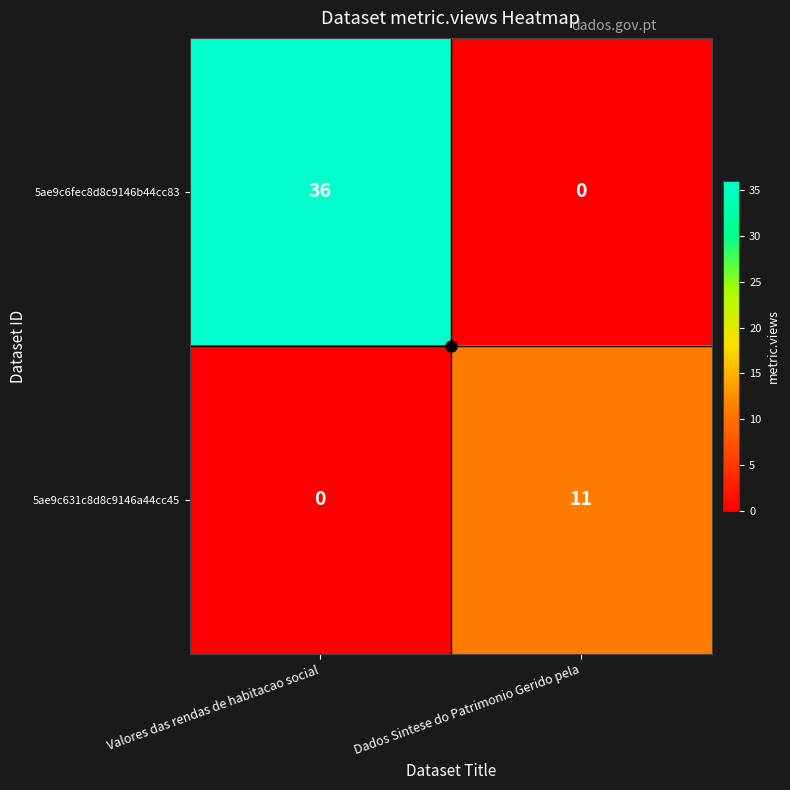

The value of 5ae9c6fec8d8c9146b44cc83 at Dados Sintese do Patrimonio Gerido pela is 0. True or false?

True